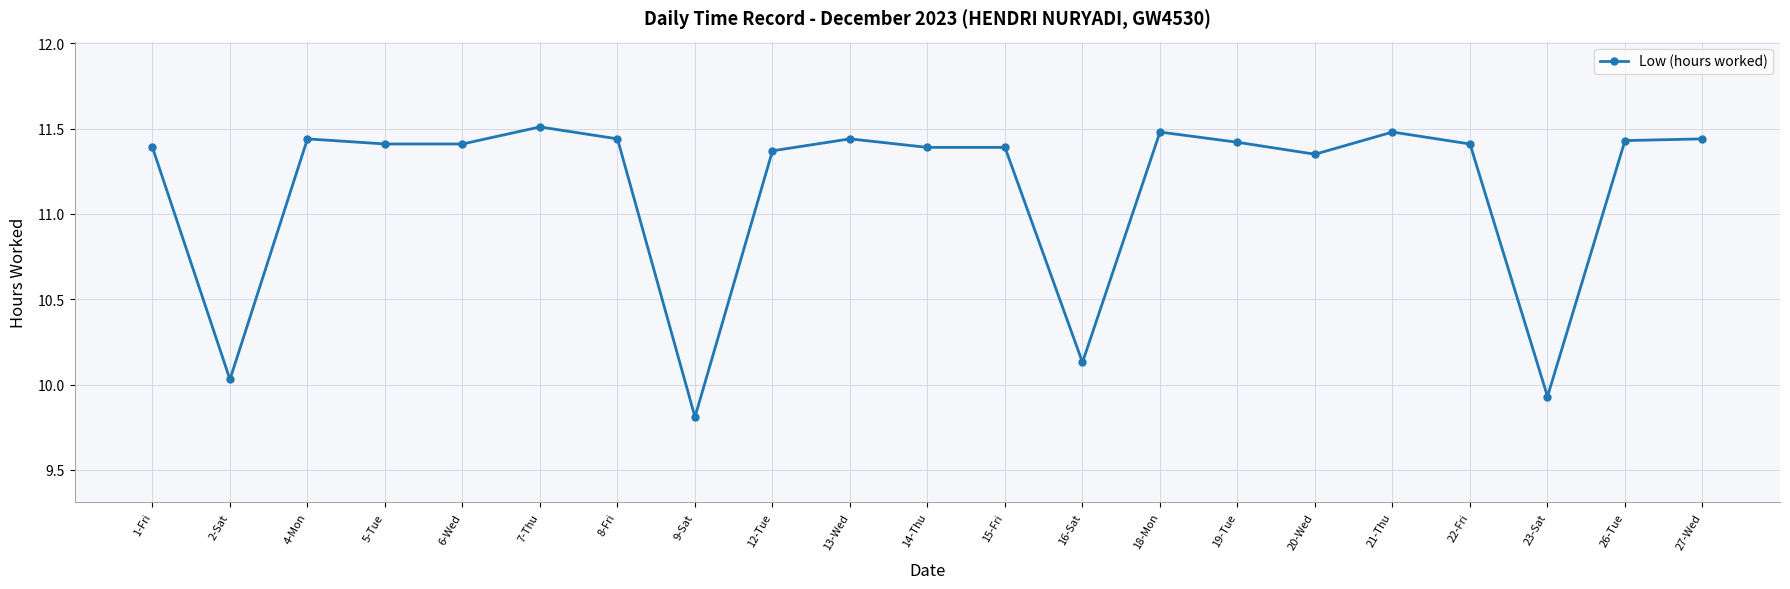

Between 19-Tue and 20-Wed, which is larger?

19-Tue